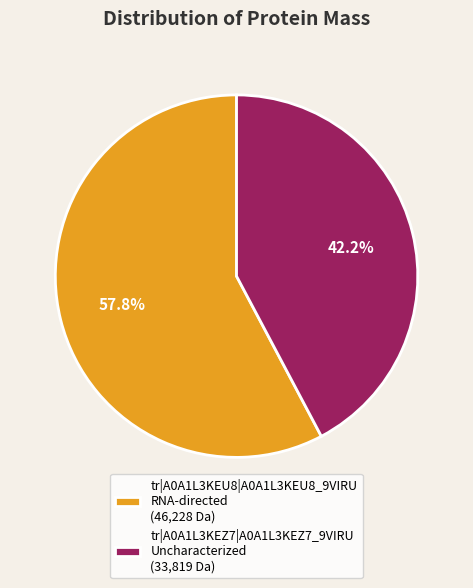

What percentage is NOT represented by tr|A0A1L3KEU8|A0A1L3KEU8_9VIRU RNA-directed (46,228 Da)?

42.2%